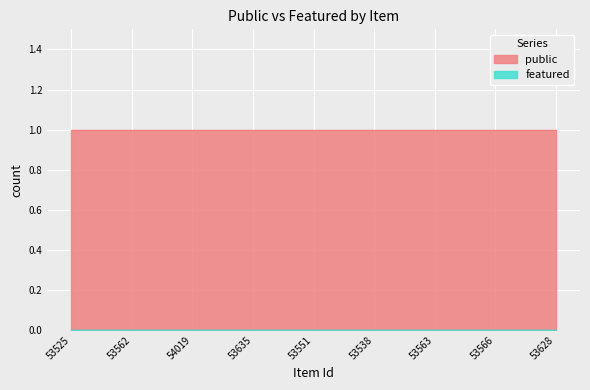

Is it true that public equals 1 at 53525?

True